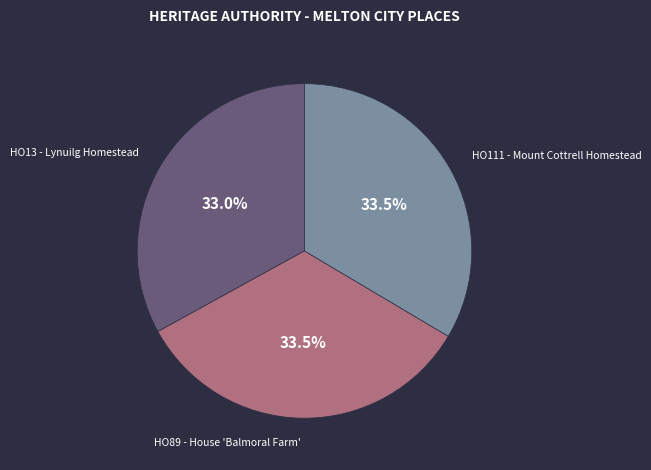

Approximately how many times larger is the value at HO13 - Lynuilg Homestead compared to HO89 - House 'Balmoral Farm'?

1.0